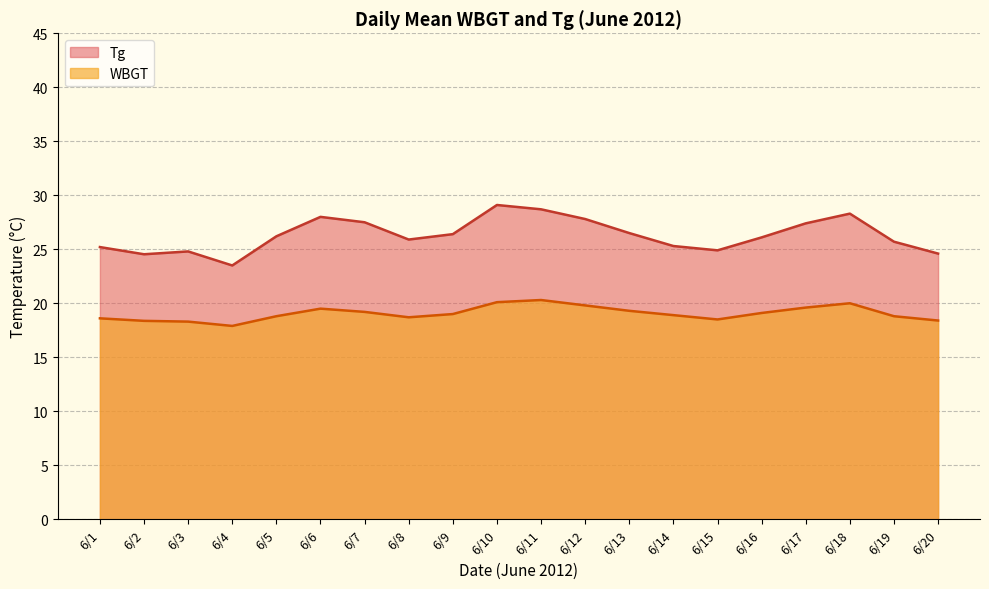

Which series has the widest spread of values?

Tg